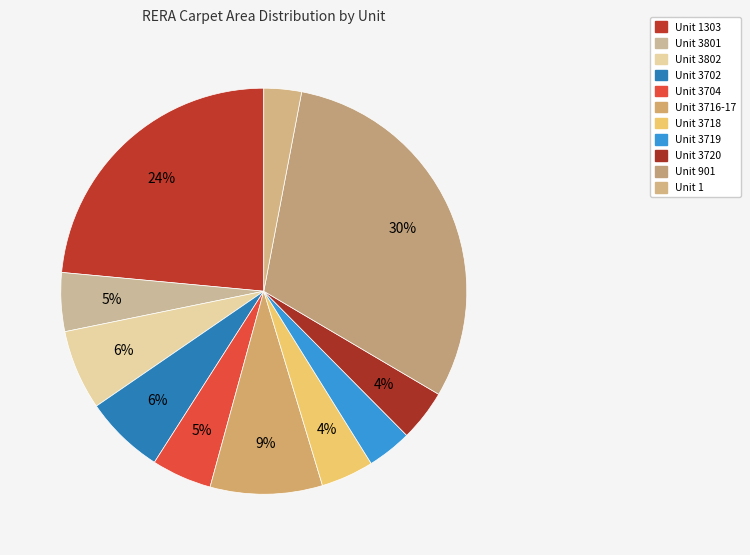

How many slices are in this pie chart?

11